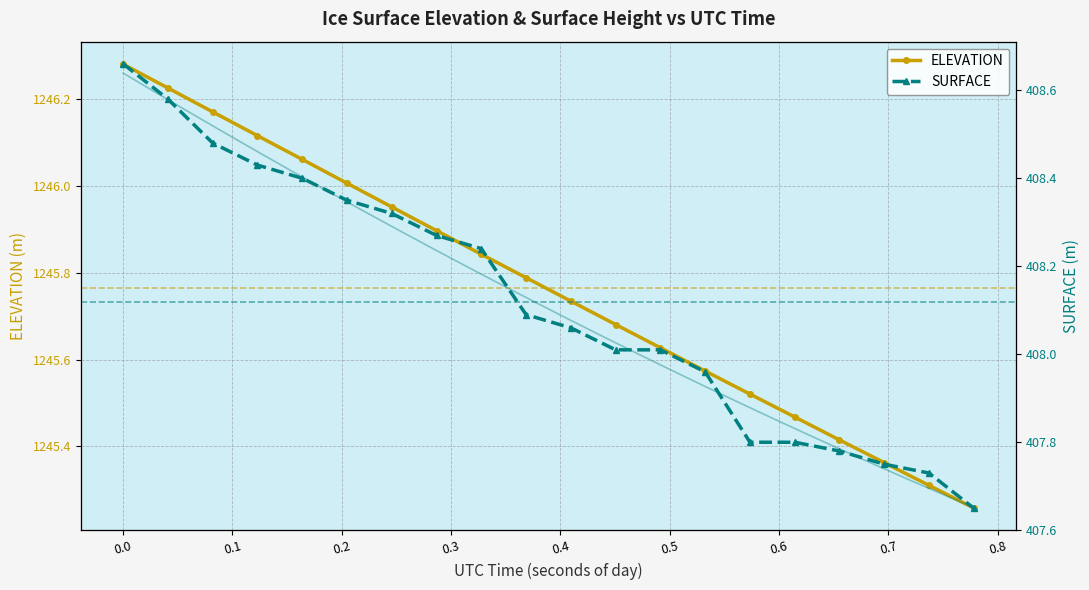

True or false: ELEVATION has more than 0 points higher than both neighbors.

False